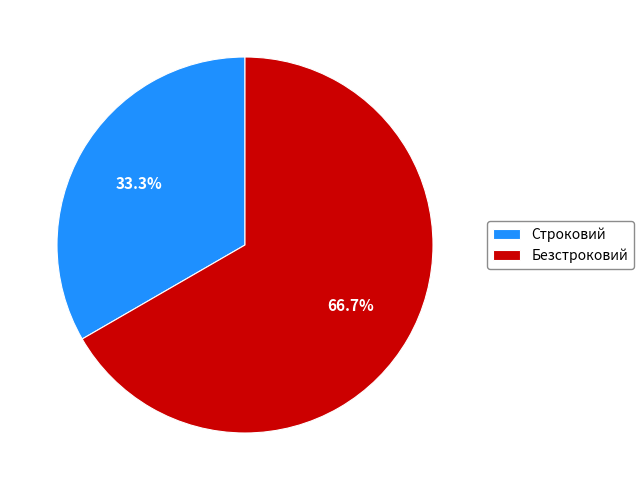

Is it true that Строковий is 21% of the pie?

False